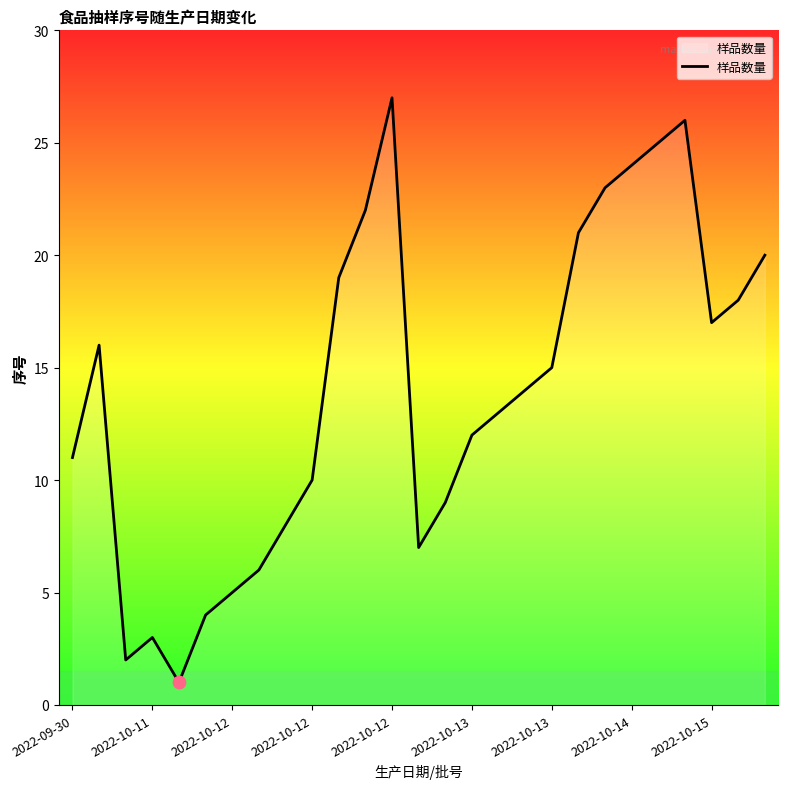

What is the maximum value shown in the chart?

27